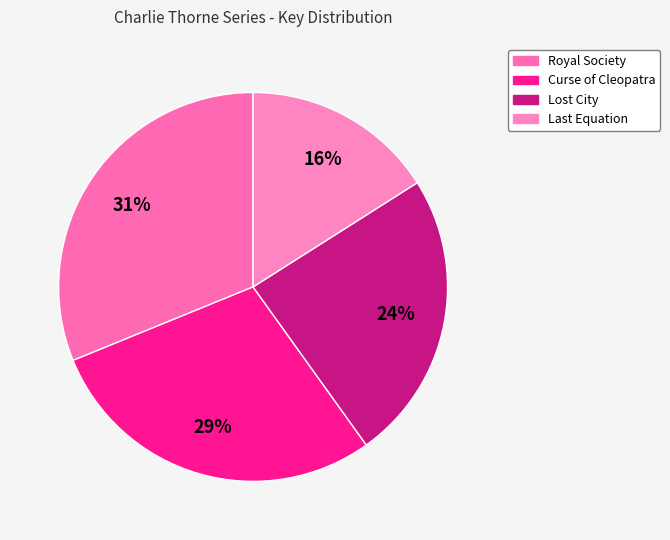

What is the largest slice in the pie chart?

Royal Society